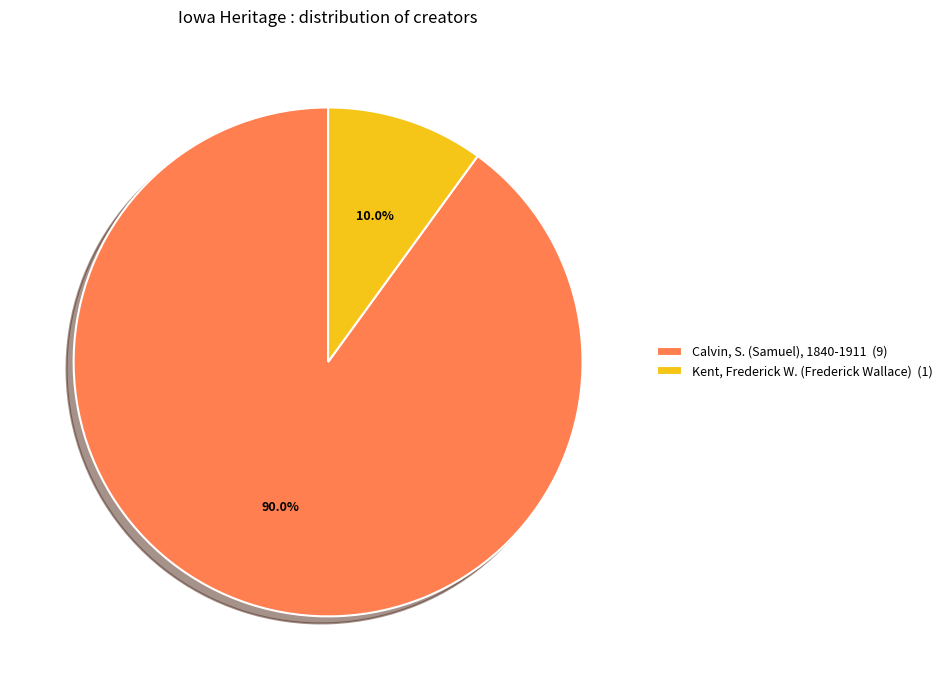

What is the smallest slice in the pie chart?

Kent, Frederick W. (Frederick Wallace) (1)